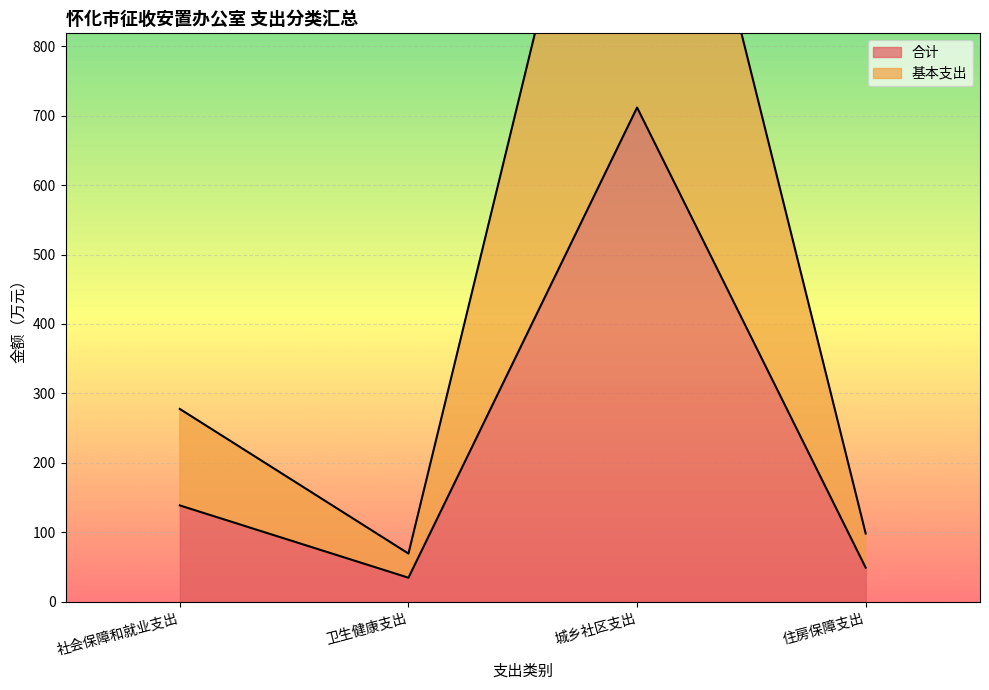

Where is 基本支出 nearest to the value 746?

社会保障和就业支出